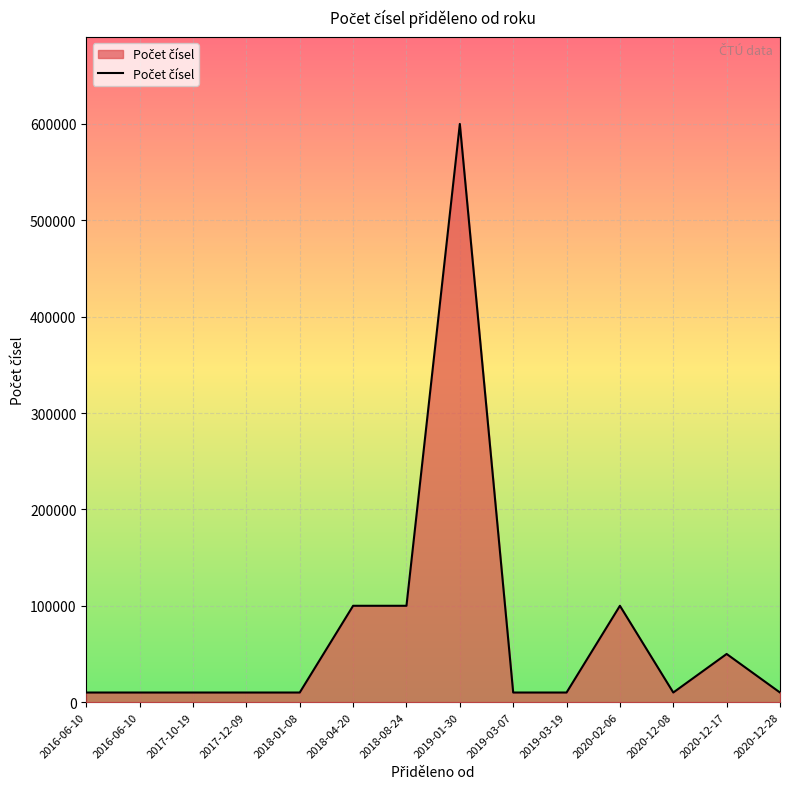

Approximately how many times larger is the value at 2017-12-09 compared to 2020-02-06?

0.1